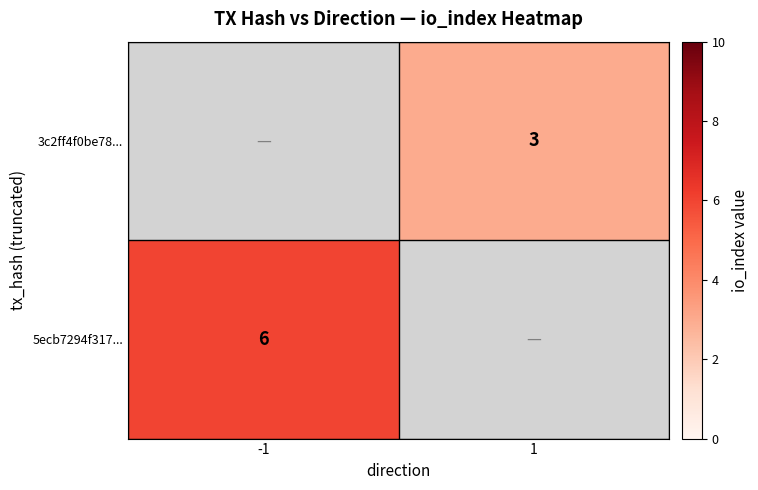

True or false: 5ecb7294f317... has a value of 6 at -1.

True